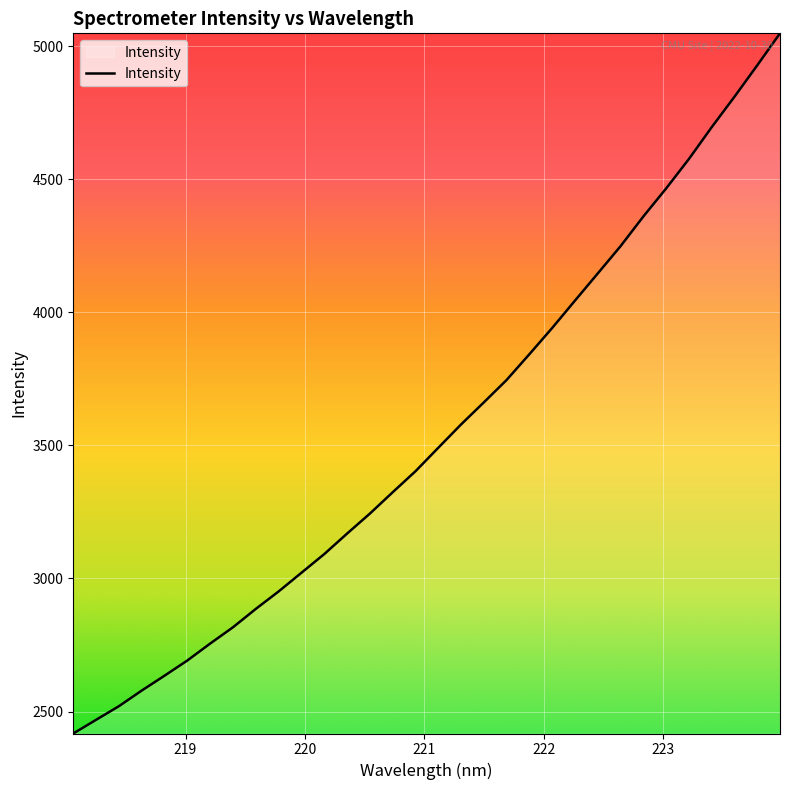

What is the difference between the maximum and minimum values?

2630.7